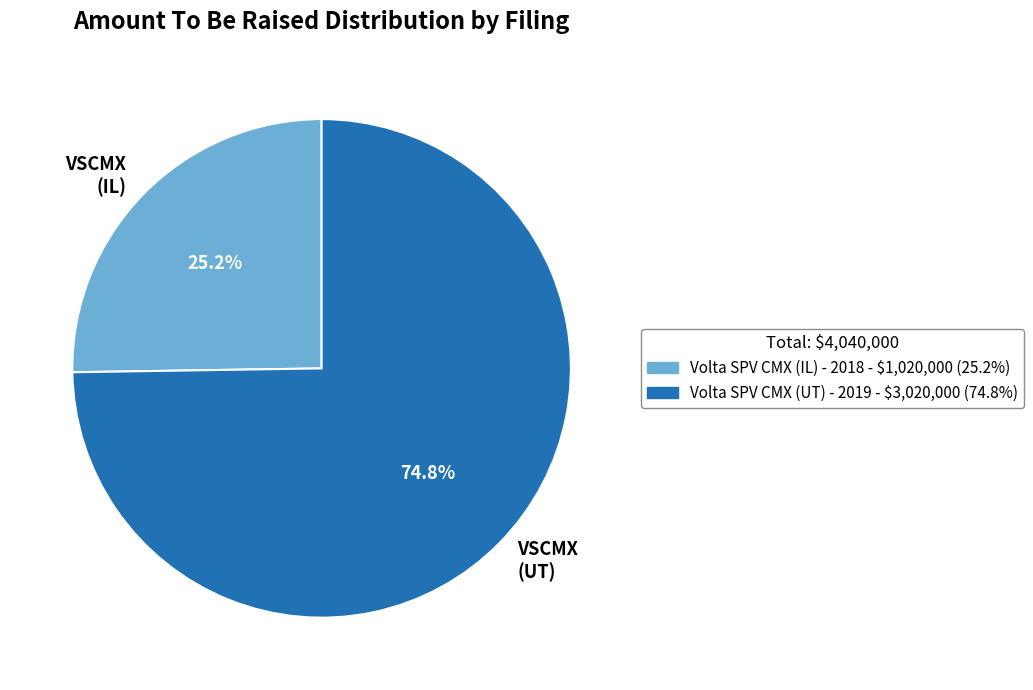

True or false: Volta SPV CMX (UT) - 2019 accounts for 75% of the total.

True